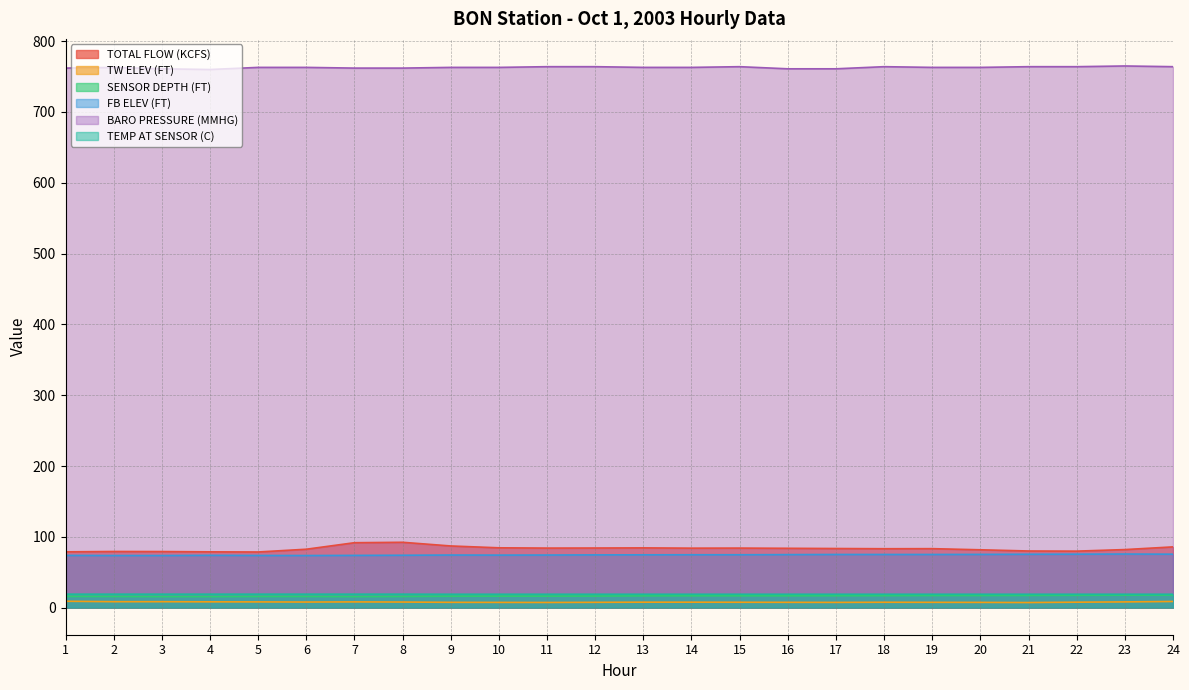

Rank the series by their maximum value, from highest to lowest.

BARO PRESSURE (MMHG), TOTAL FLOW (KCFS), FB ELEV (FT), TEMP AT SENSOR (C), SENSOR DEPTH (FT), TW ELEV (FT)